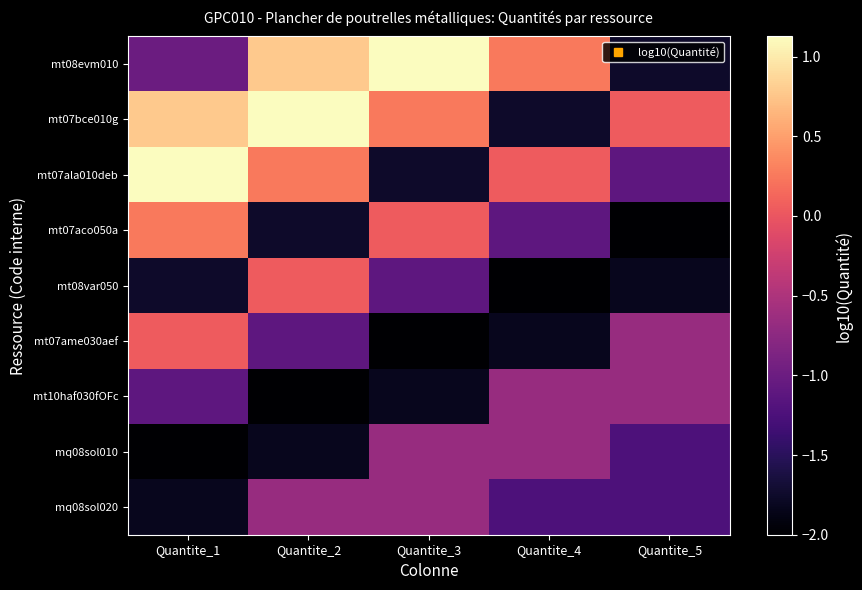

What is the difference between the highest and lowest values at Quantite_3?

3.1